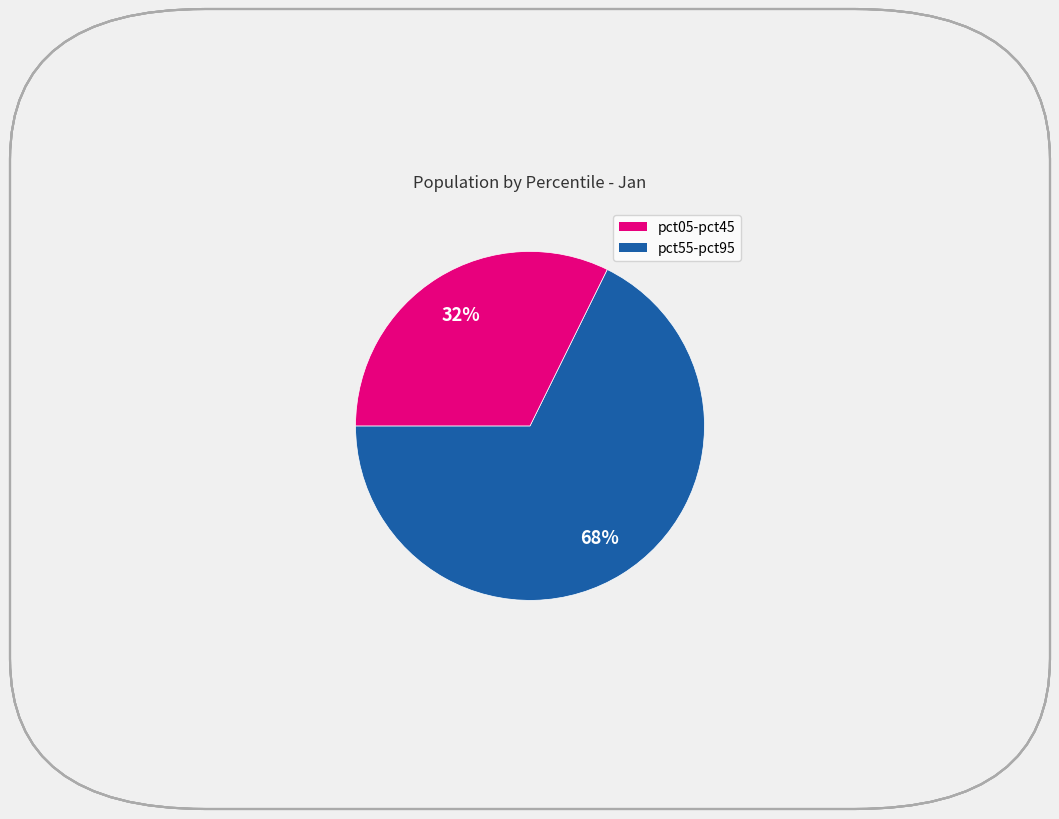

Is there any slice that represents more than half of the pie?

Yes